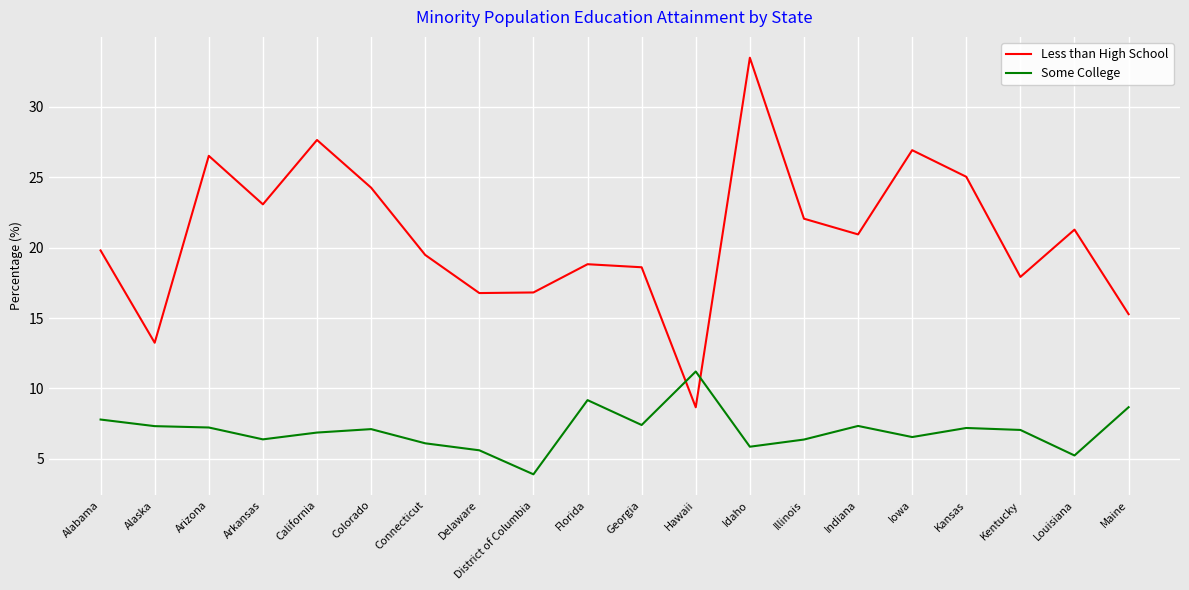

What position from the right is Arizona?

18